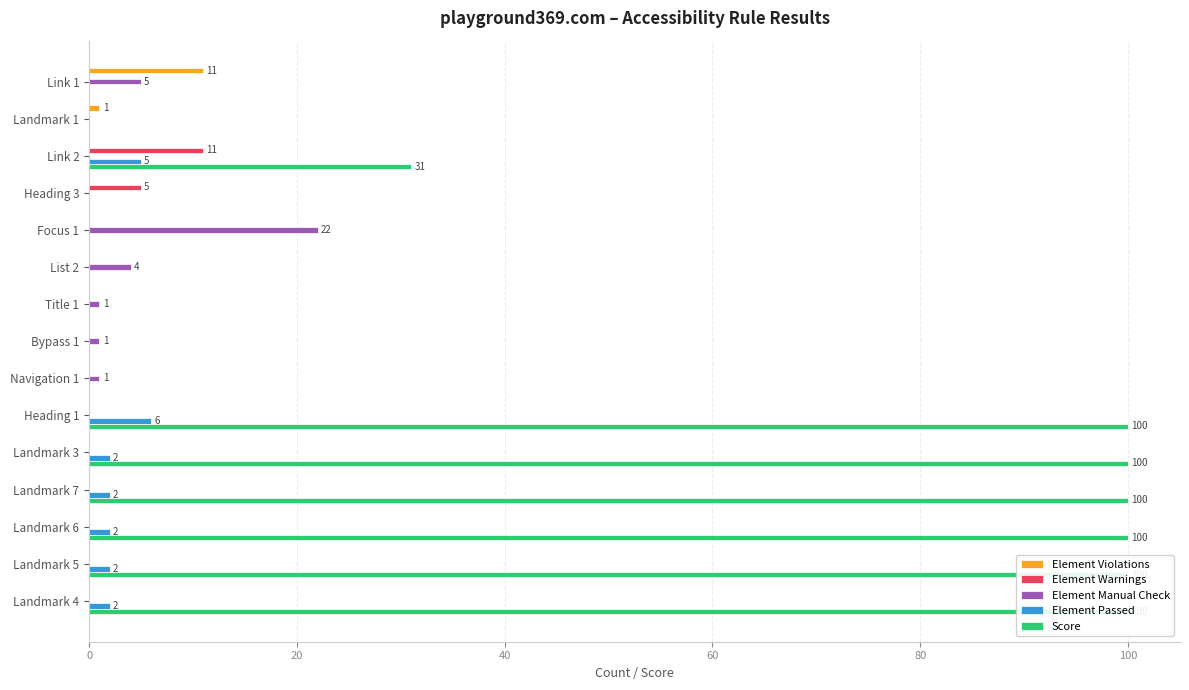

Is it true that Element Passed equals -2 at Bypass 1?

False